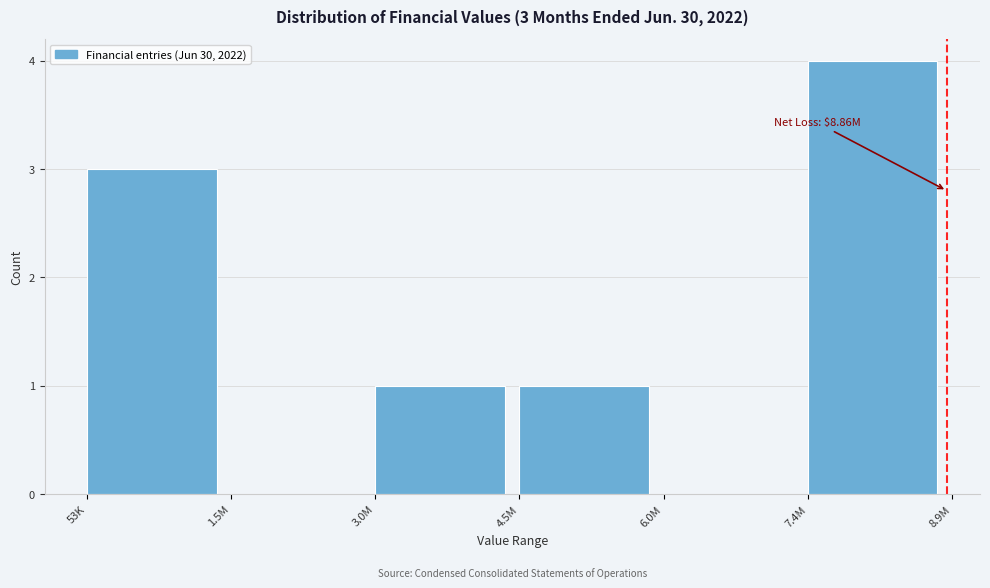

Reading left to right, transcribe all the data shown in this chart.

53K=3	1.5M=0	3.0M=1	4.5M=1	6.0M=0	7.4M=4